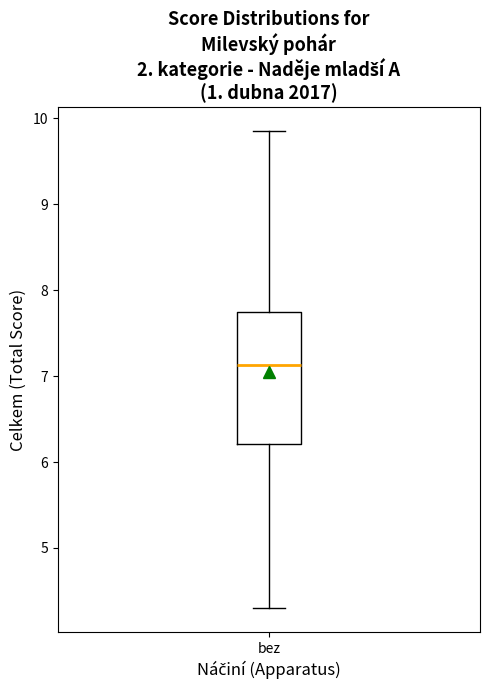

Read this box plot against the y-axis: the position of the median line, the range covered by the box, and the ends of both whiskers. The values are not printed on the chart, so give them approximately, as read against the axis.

median 7.1, box 6.2 to 7.8, whiskers 4.3 to 9.9